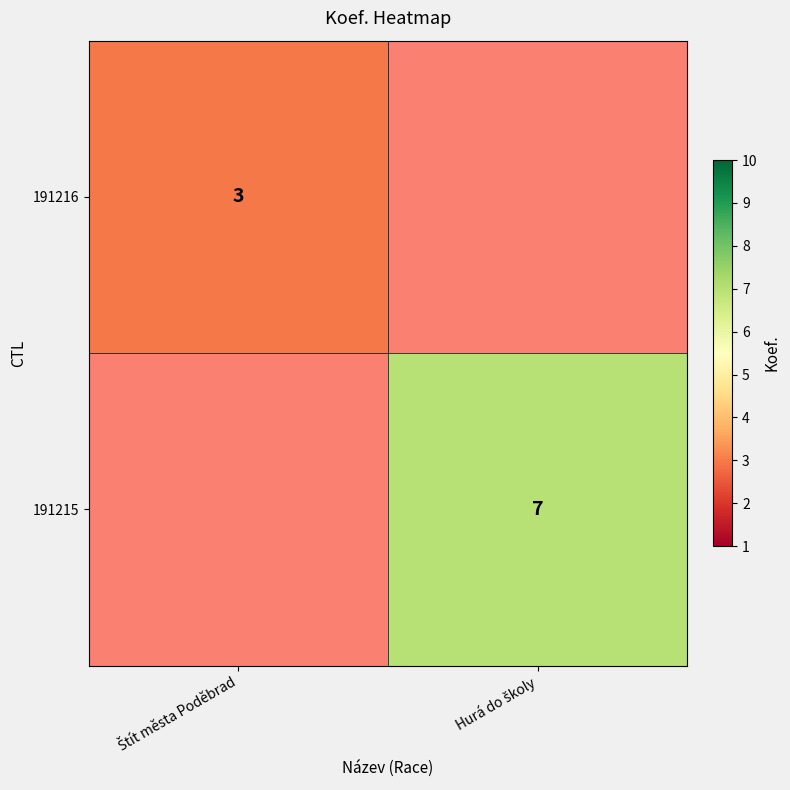

List the labels in order of 191215 value, largest first.

Štít města Poděbrad, Hurá do školy